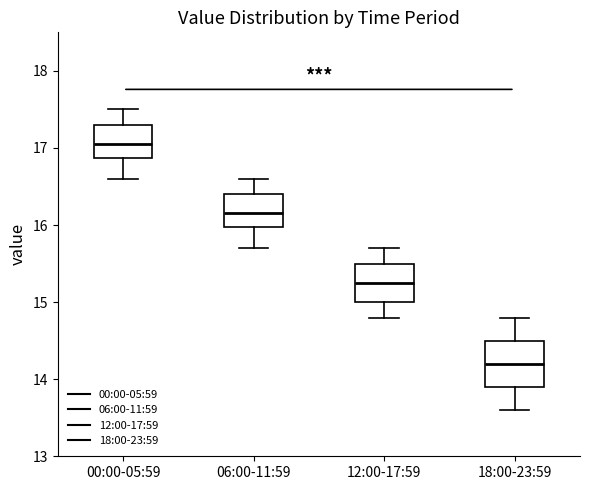

Reading left to right, read every box against the y-axis: the position of its median line, the range the box covers, and the ends of its whiskers. The values are not printed on the chart, so give them approximately, as read against the axis.

00:00-05:59: median 17.1, box 16.9 to 17.3, whiskers 16.6 to 17.5
06:00-11:59: median 16.2, box 16.0 to 16.4, whiskers 15.7 to 16.6
12:00-17:59: median 15.3, box 15.0 to 15.5, whiskers 14.8 to 15.7
18:00-23:59: median 14.2, box 13.9 to 14.5, whiskers 13.6 to 14.8